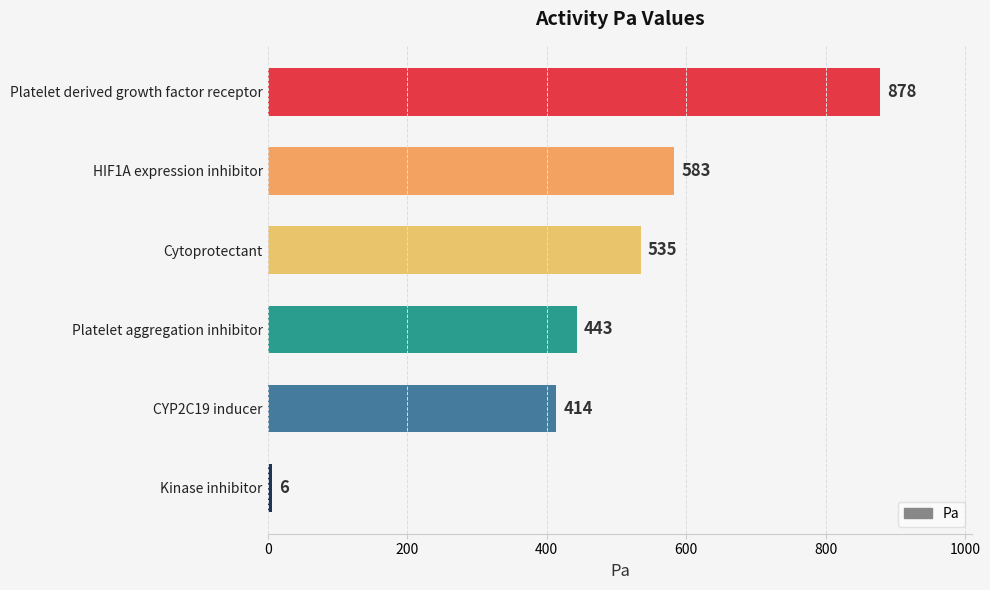

What is the change in value from HIF1A expression inhibitor to Cytoprotectant?

-48